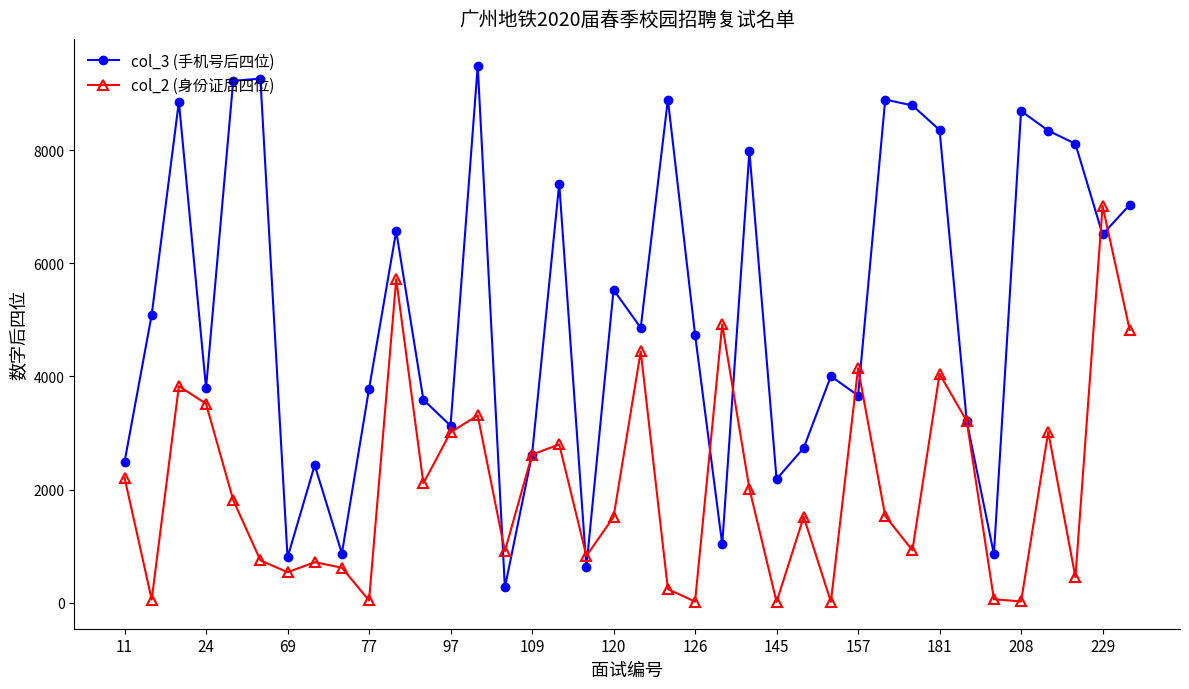

What is the value of the col_2 (身份证后四位) point at the 26th from the left?

1518